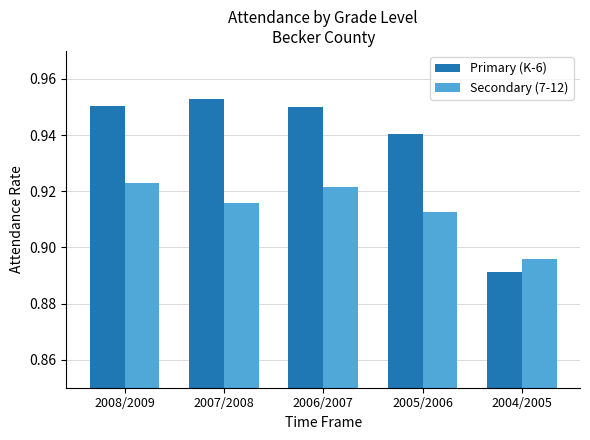

Where is Secondary (7-12) nearest to the value 0?

2004/2005